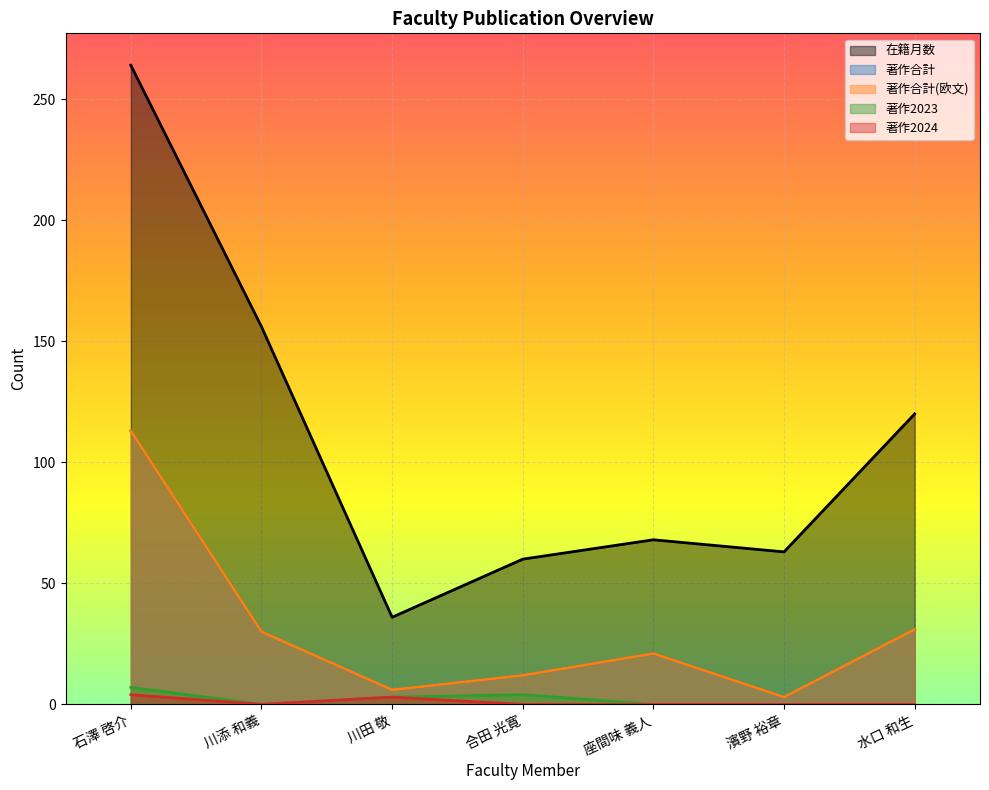

How many lines are shown in the chart?

5